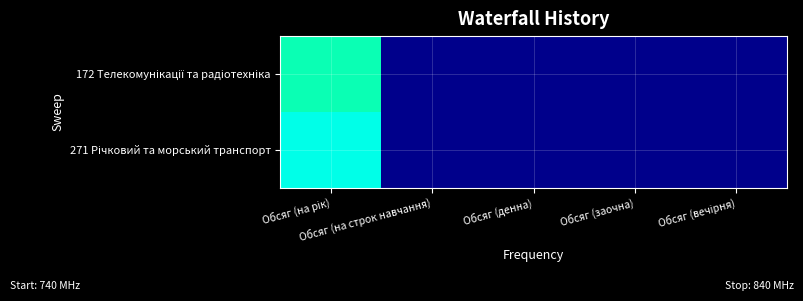

At how many categories does at least one series exceed 5?

1